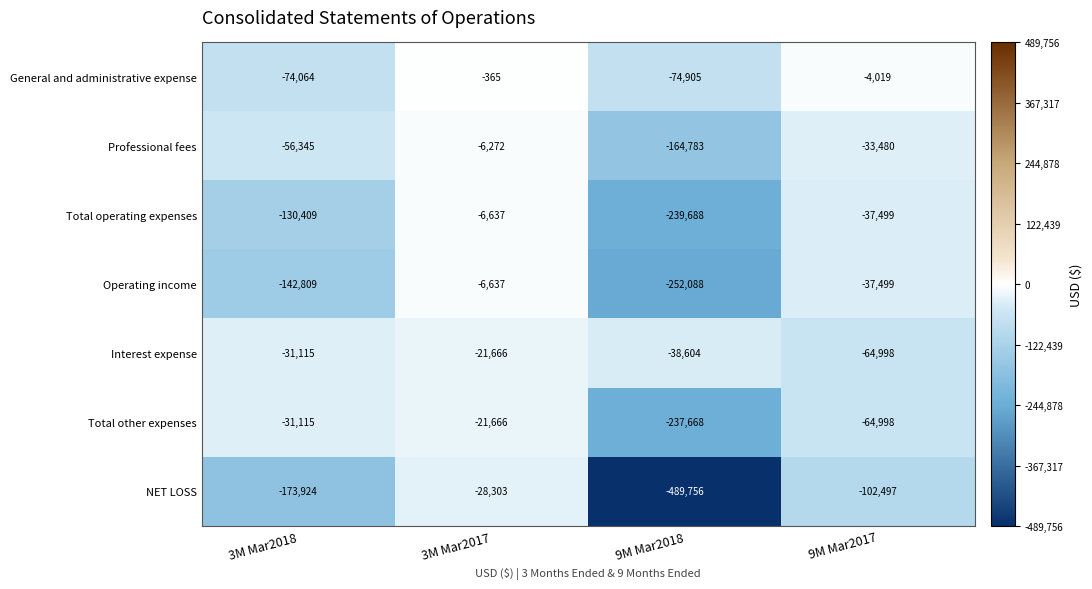

Reading left to right, transcribe all the data shown in this chart.

General and administrative expense: -74064	-365	-74905	-4019
Professional fees: -56345	-6272	-164783	-33480
Total operating expenses: -130409	-6637	-239688	-37499
Operating income: -142809	-6637	-252088	-37499
Interest expense: -31115	-21666	-38604	-64998
Total other expenses: -31115	-21666	-237668	-64998
NET LOSS: -173924	-28303	-489756	-102497